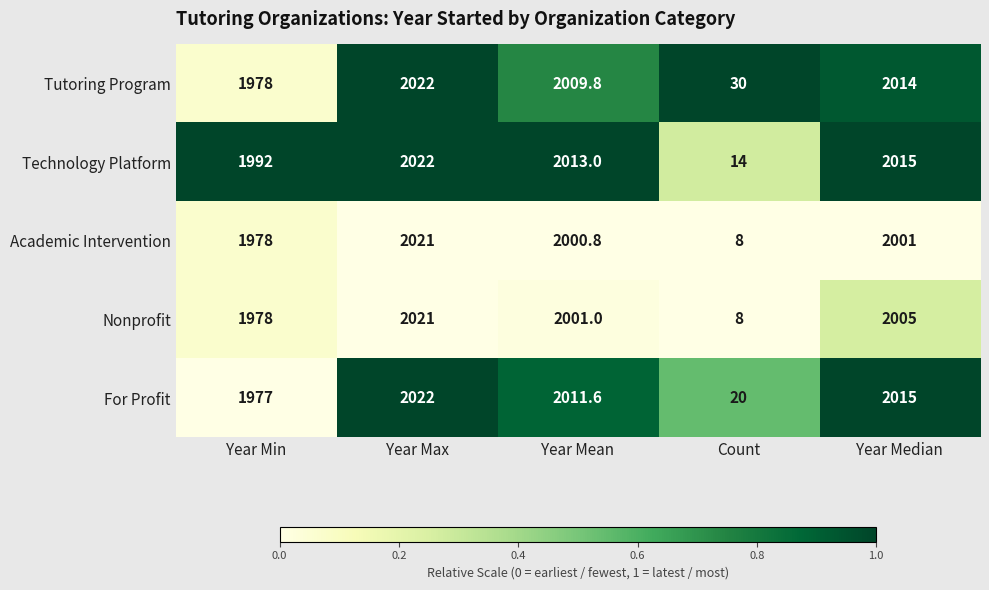

Which label corresponds to the largest value in the chart?

Year Max